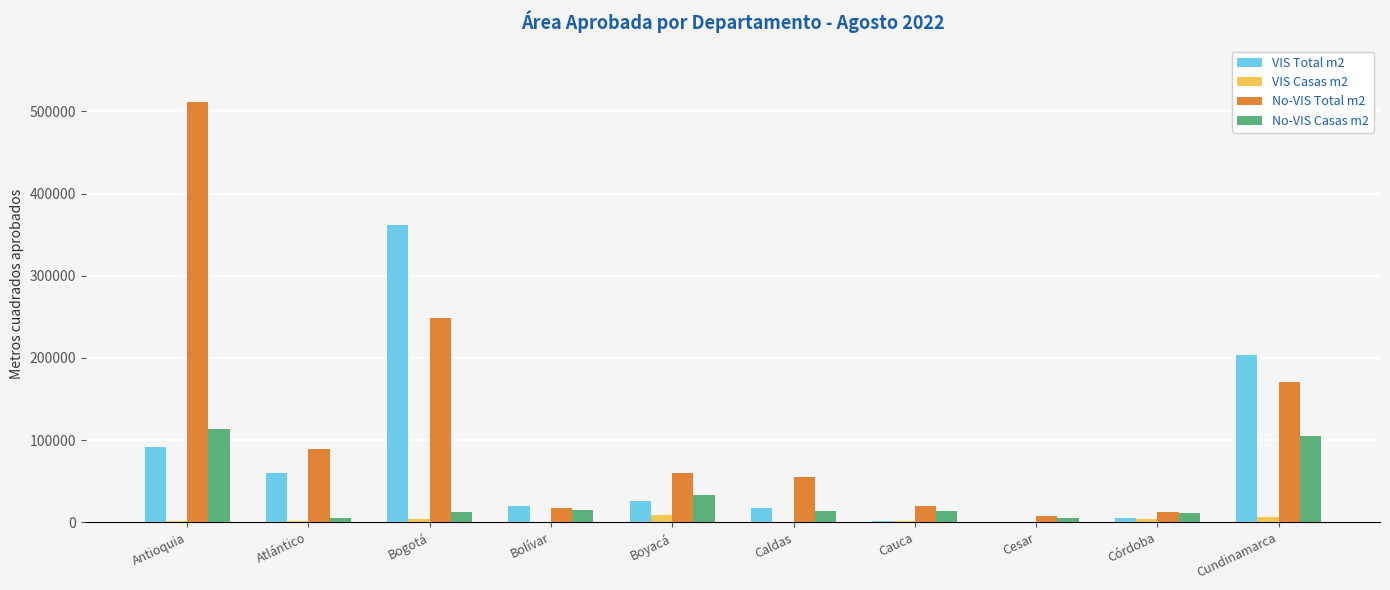

At which category is the sum across all series the highest?

Antioquia